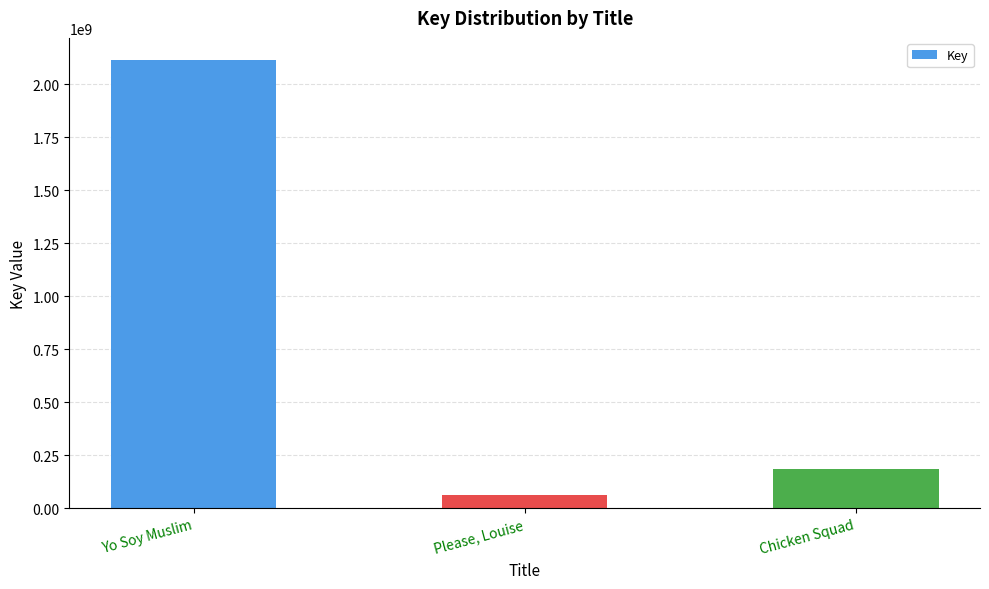

How many data points are less than 185265227?

1